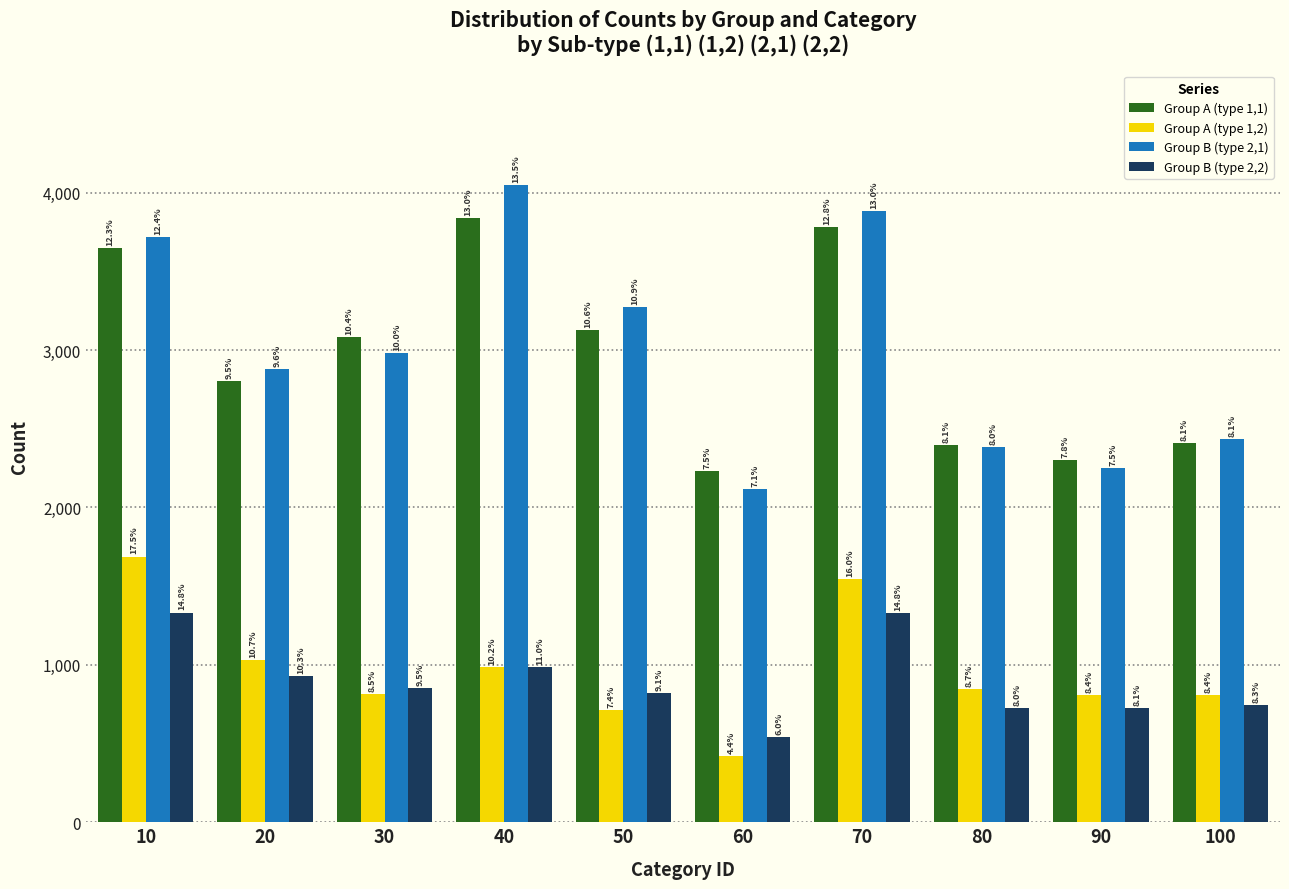

What is the difference between the maximum and minimum values in the Group B (type 2,2) series?

790